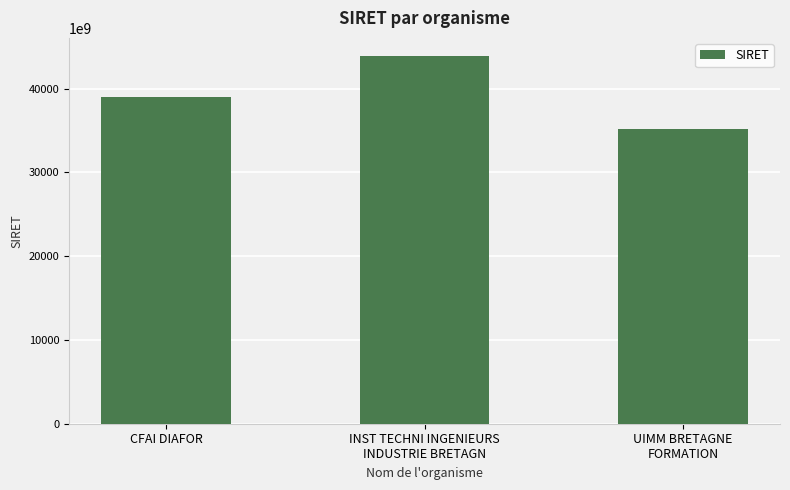

At which label is the value closest to 39509063650035?

CFAI DIAFOR